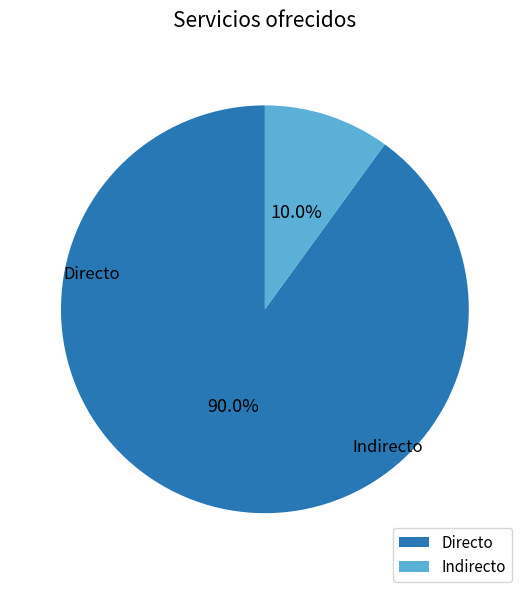

To the nearest percent, what portion does Directo represent?

90%